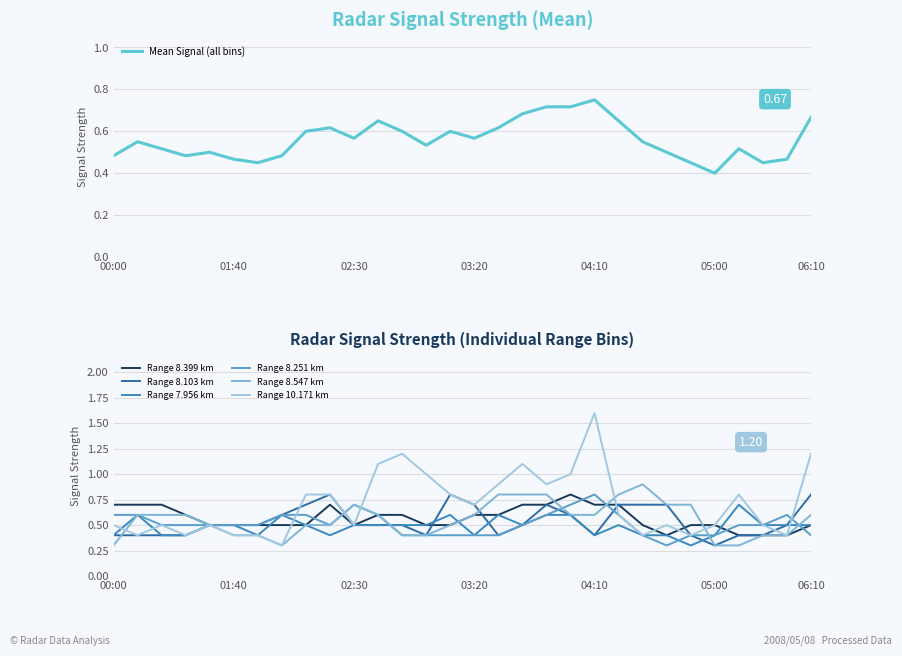

Which series has the widest spread of values?

10.171